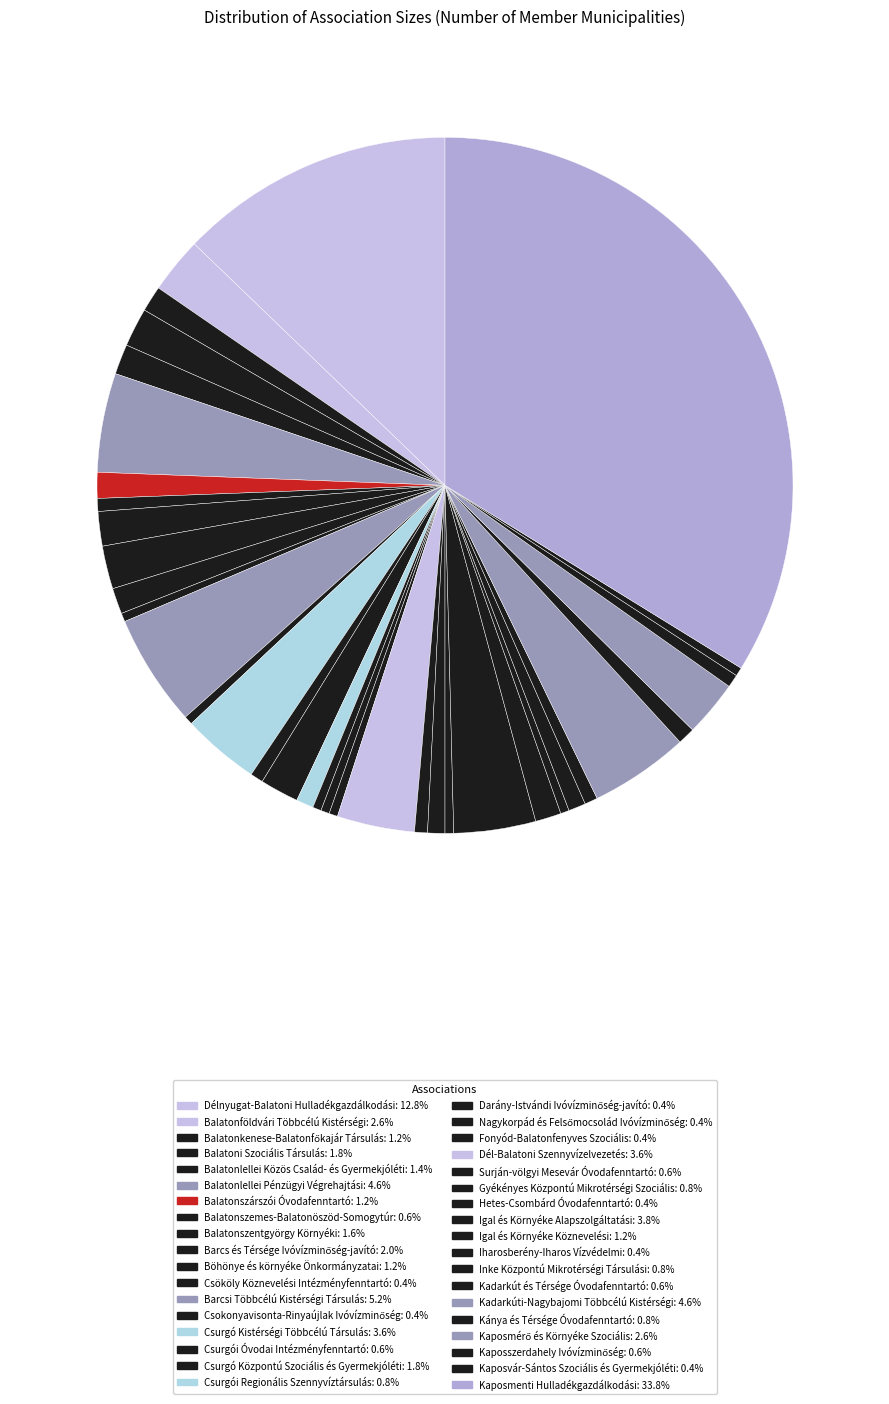

Does Barcsi Többcélú Kistérségi Társulás account for over 50% of the chart?

No